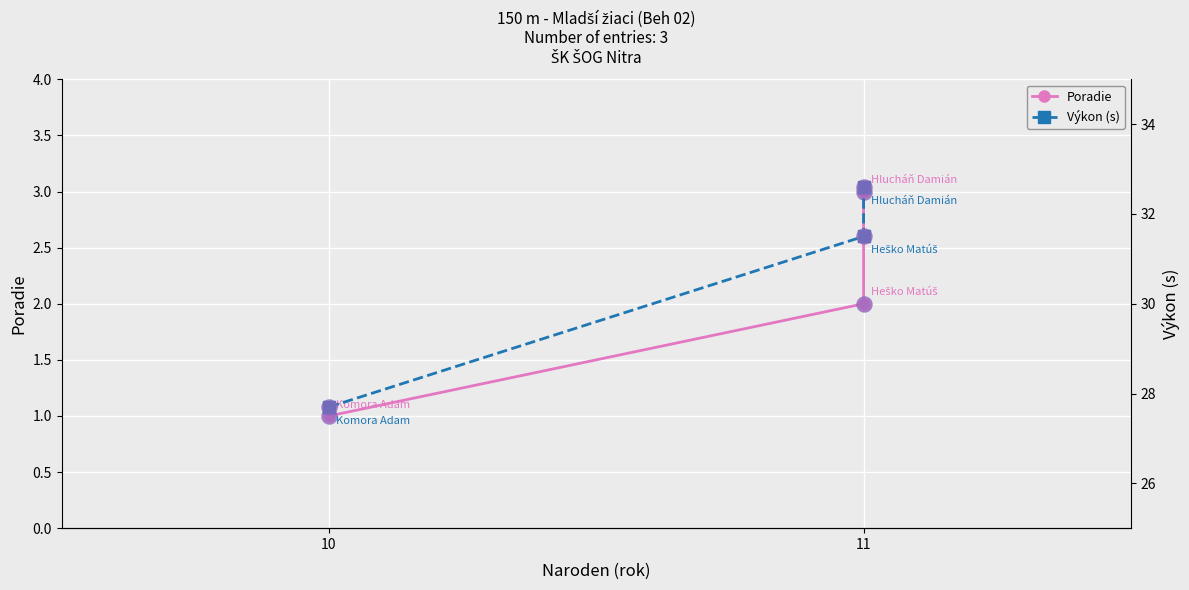

At how many categories does at least one series exceed 1?

3